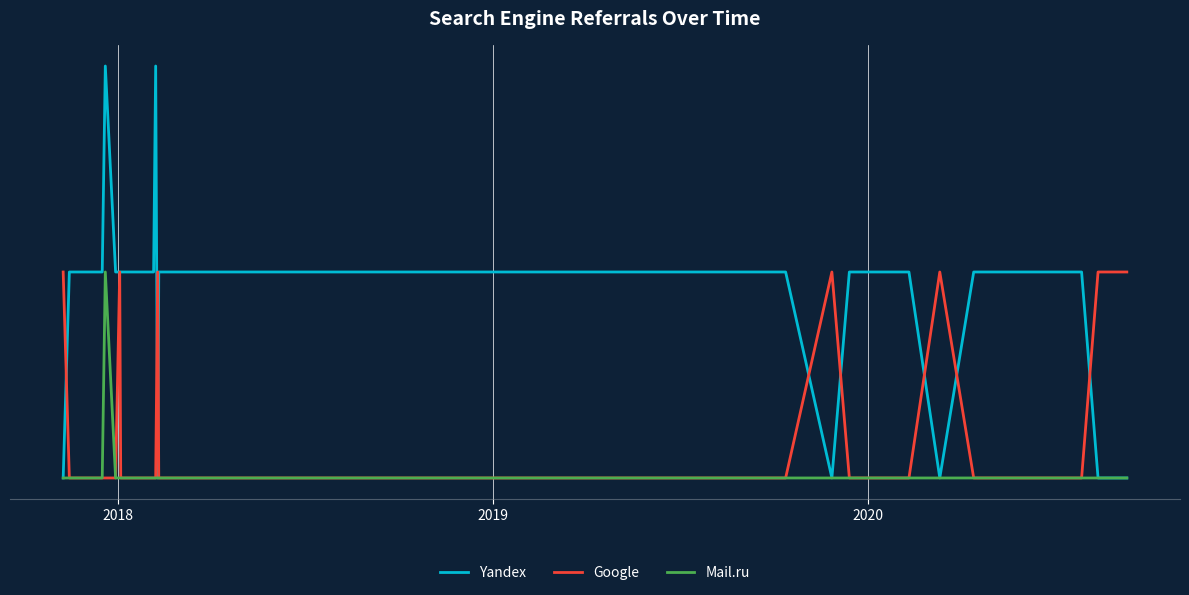

How many interior local valleys does the Yandex series have?

3